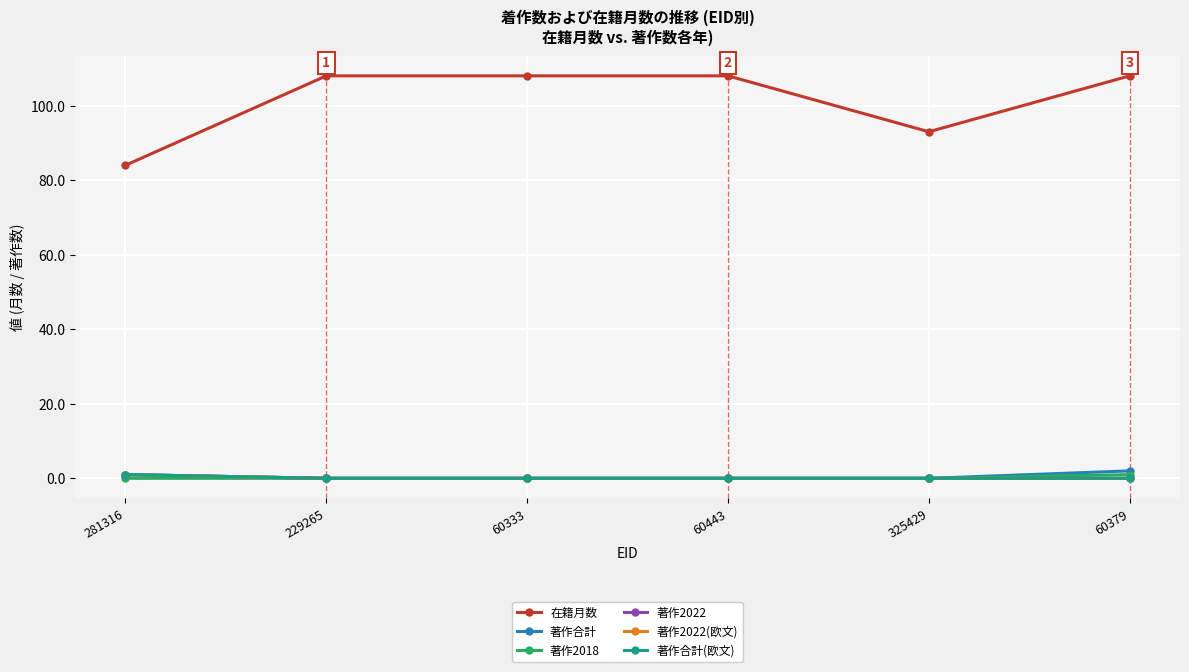

Reading right to left, transcribe all the data shown in this chart.

在籍月数: 60379=108	325429=93	60443=108	60333=108	229265=108	281316=84
著作合計: 60379=2	325429=0	60443=0	60333=0	229265=0	281316=1
著作2018: 60379=1	325429=0	60443=0	60333=0	229265=0	281316=0
著作2022: 60379=0	325429=0	60443=0	60333=0	229265=0	281316=1
著作2022(欧文): 60379=0	325429=0	60443=0	60333=0	229265=0	281316=1
著作合計(欧文): 60379=0	325429=0	60443=0	60333=0	229265=0	281316=1